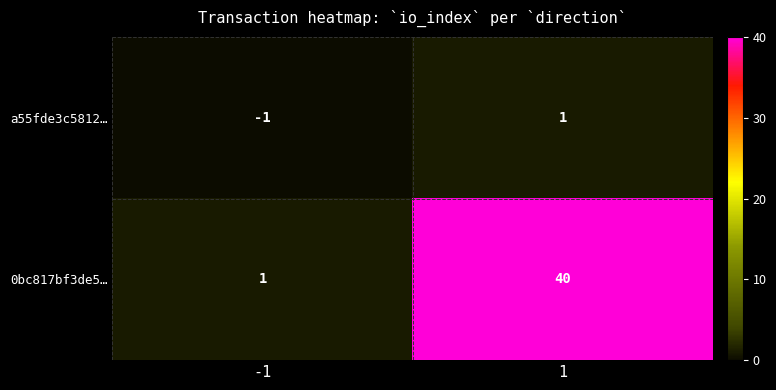

Reading left to right, transcribe all the data shown in this chart.

a55fde3c5812…: -1=-1	1=1
0bc817bf3de5…: -1=1	1=40